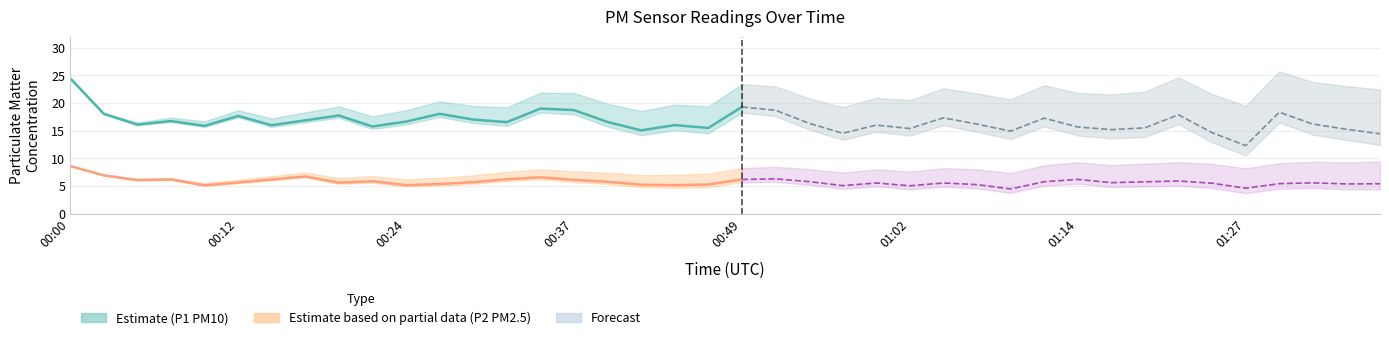

True or false: P1 and P2 cross at least once.

False